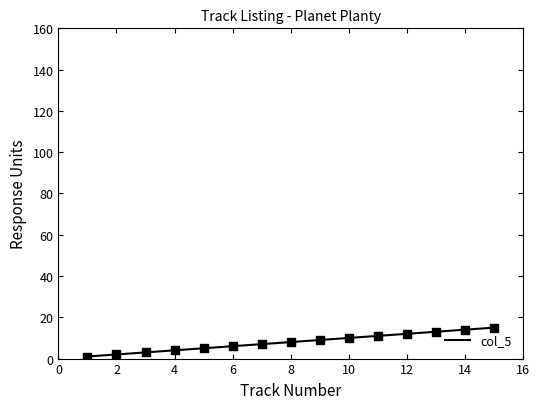

What is the maximum value shown in the chart?

15